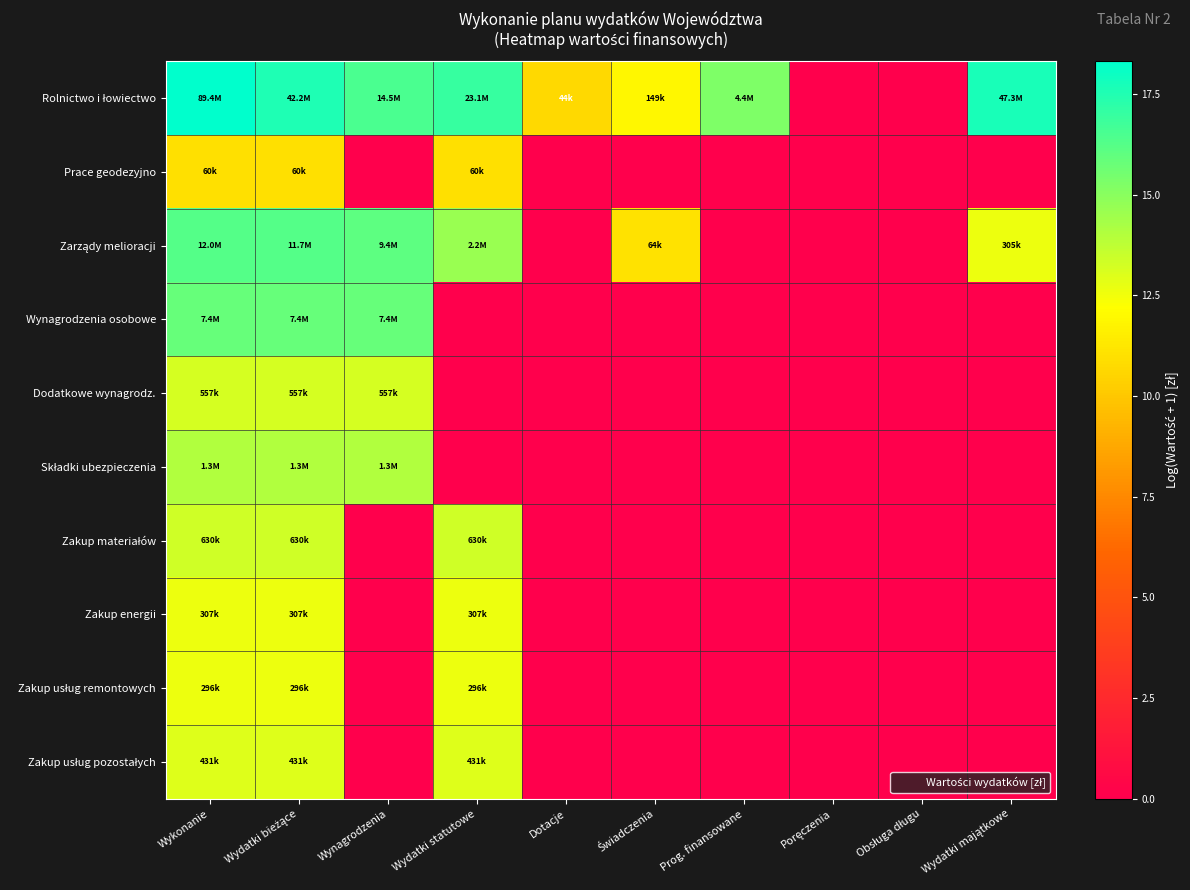

At how many categories does at least one series exceed 13?

6